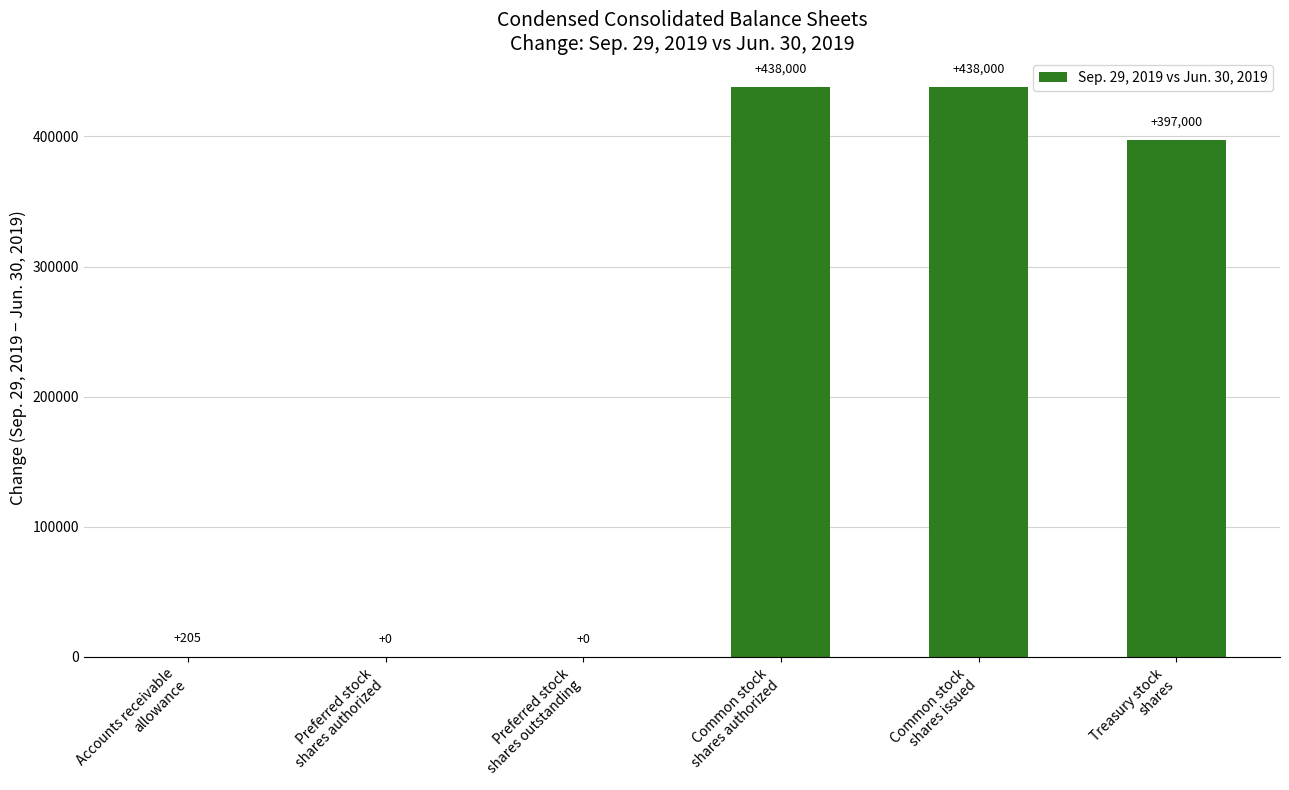

Reading left to right, transcribe all the data shown in this chart.

205	0	0	438000	438000	397000